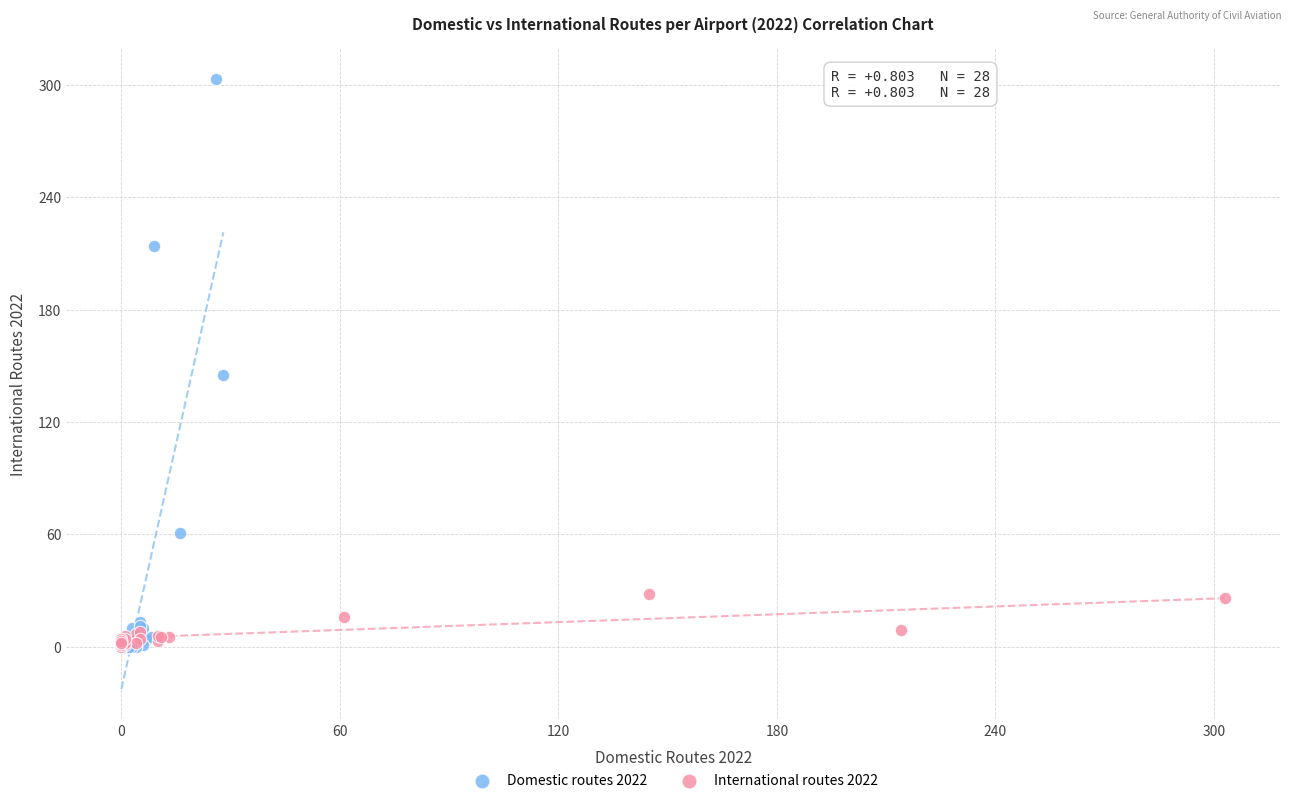

Which series reaches the maximum Y coordinate?

Domestic routes 2022